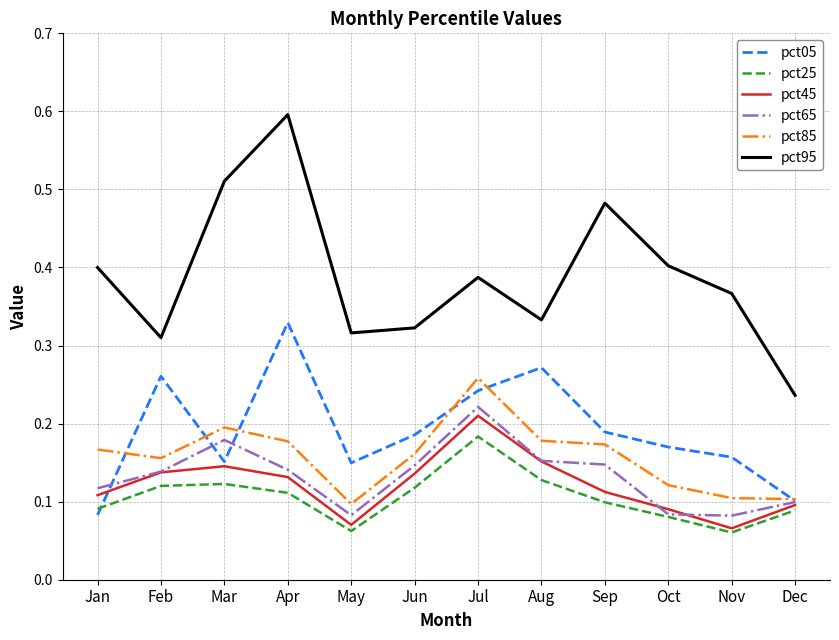

True or false: pct65 and pct95 intersect in this chart.

False